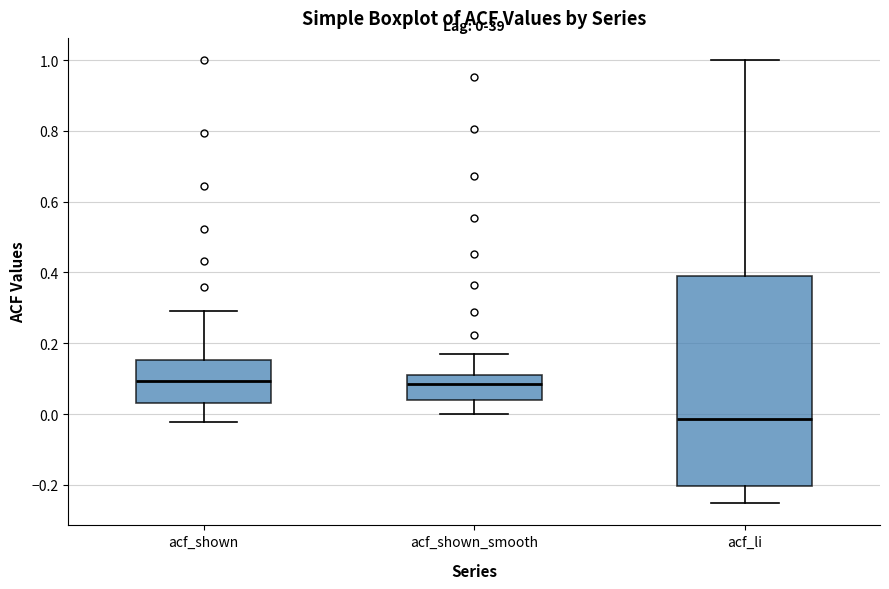

Which box's median line is the lowest?

acf_li